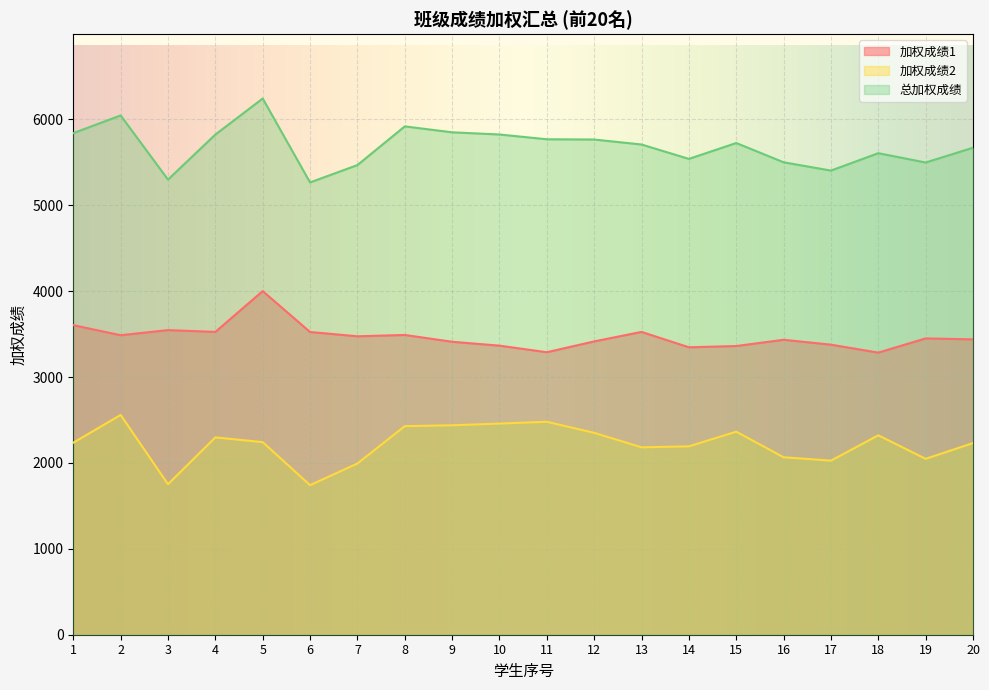

List the series in order of their peak value, highest first.

总加权成绩, 加权成绩1, 加权成绩2